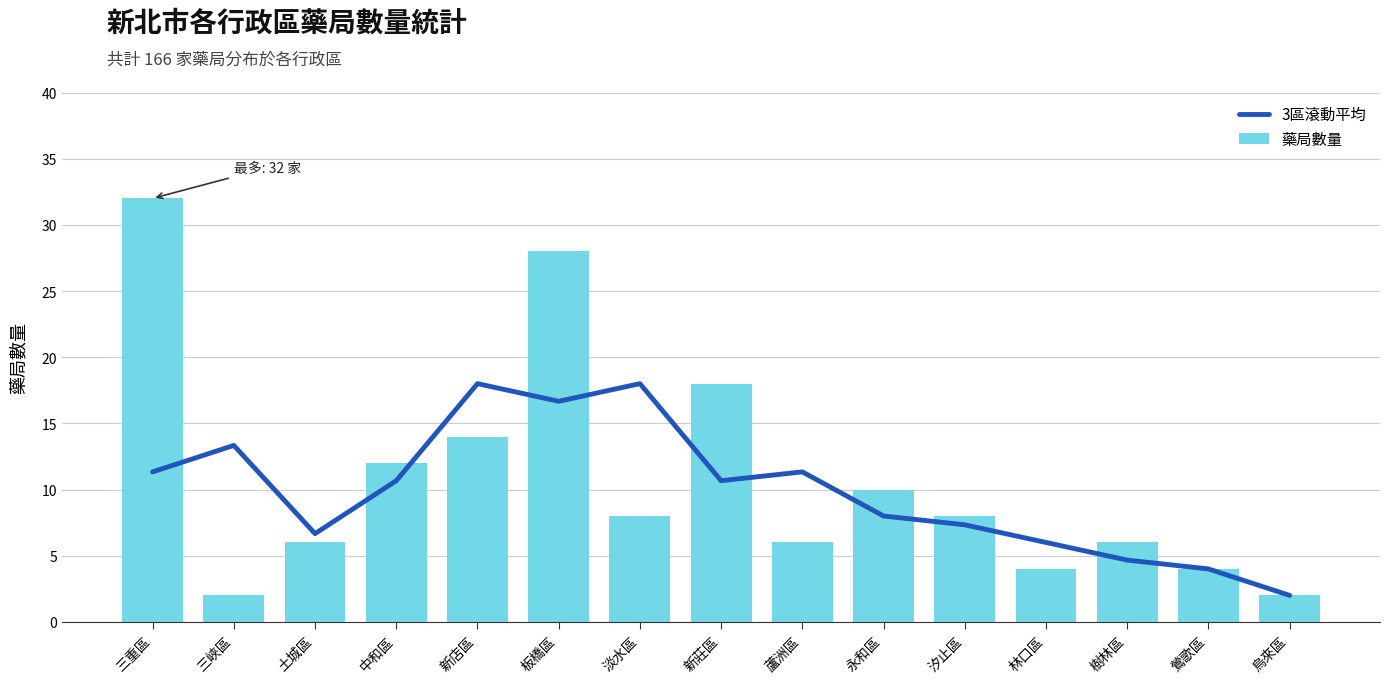

Reading left to right, list all the values displayed in this chart.

3區滾動平均: 11.3	13.3	6.7	10.7	18.0	16.7	18.0	10.7	11.3	8.0	7.3	6.0	4.7	4.0	2.0
藥局數量: 32.0	2.0	6.0	12.0	14.0	28.0	8.0	18.0	6.0	10.0	8.0	4.0	6.0	4.0	2.0